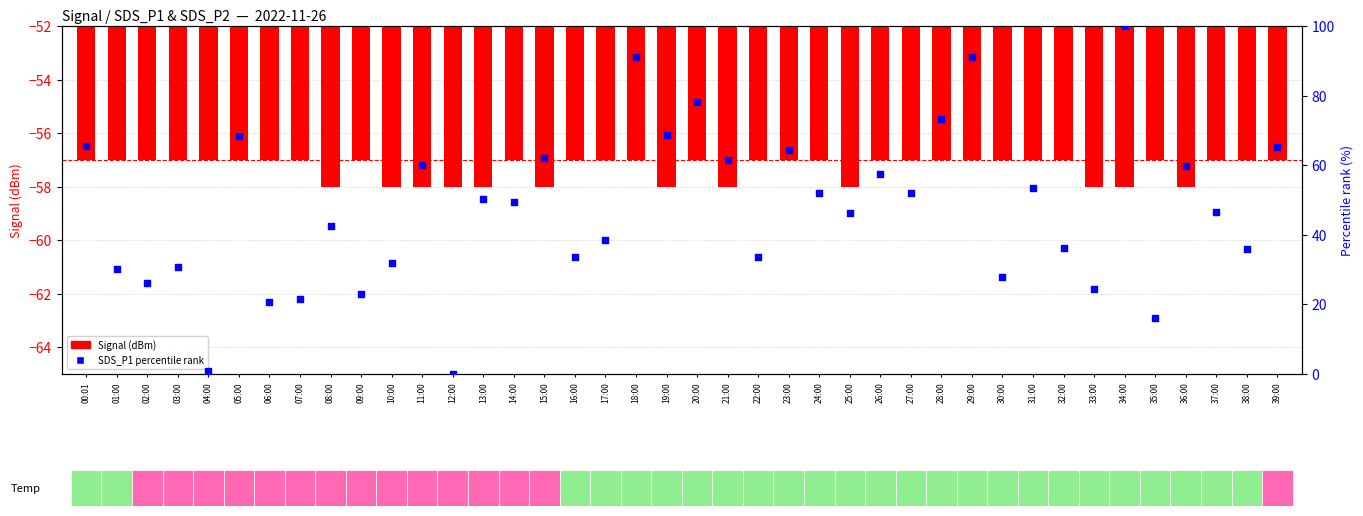

Is the value of Signal (dBm) at 29:00 greater than the value of SDS_P1 (norm) at 36:00?

No